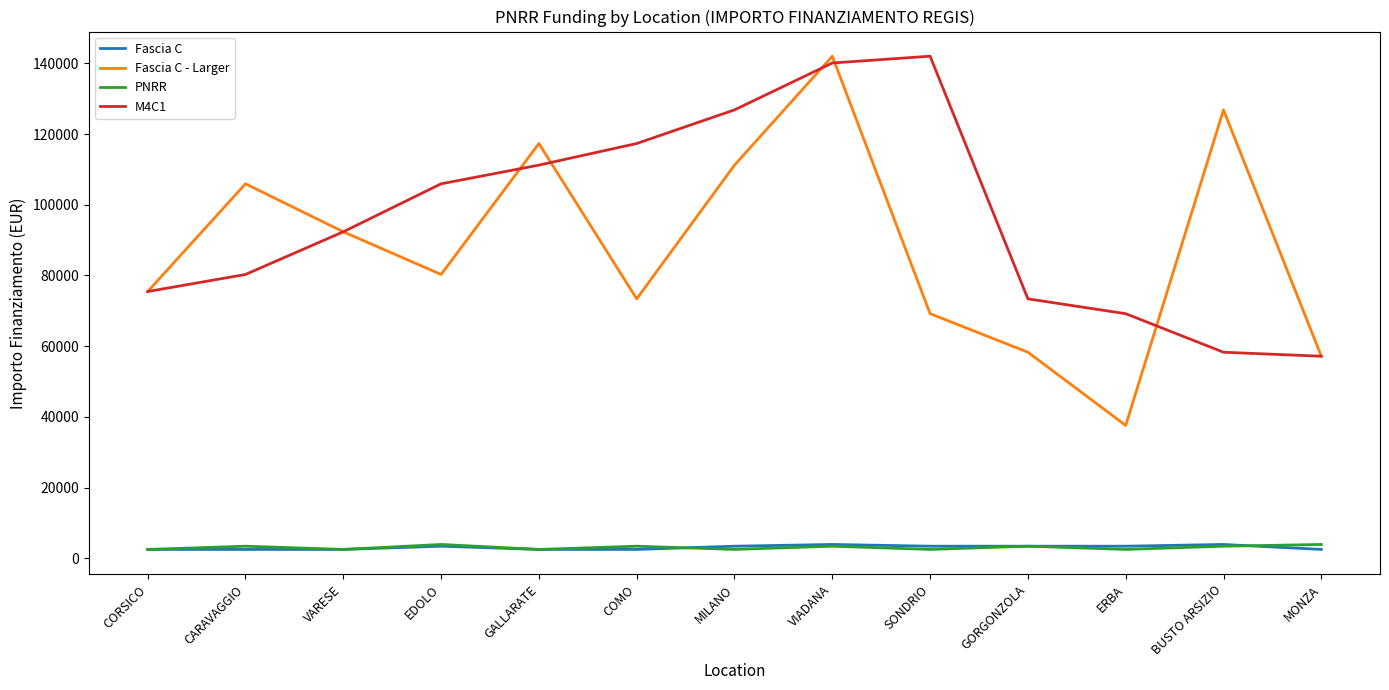

What position from the left is GORGONZOLA?

10